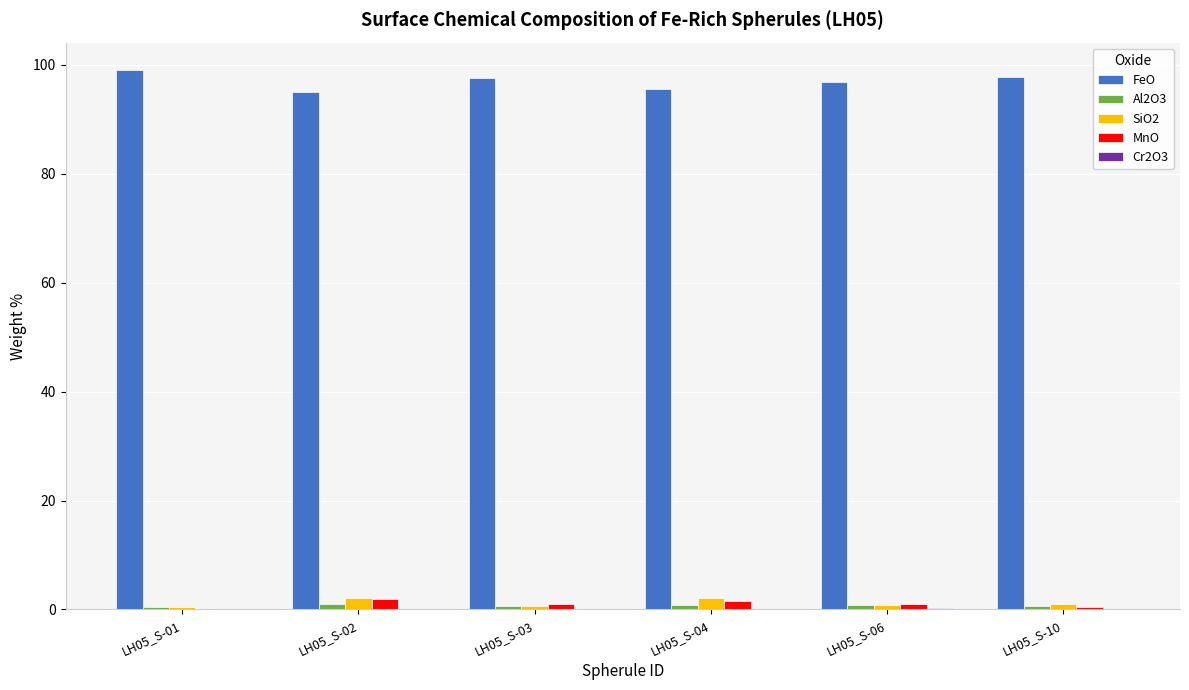

True or false: FeO has a value of 132.3 at LH05_S-04.

False